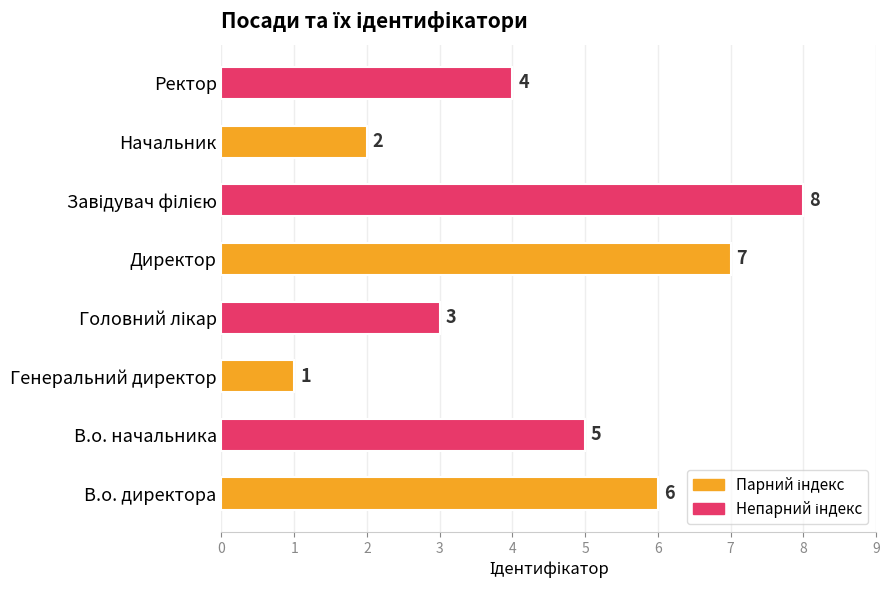

Reading top to bottom, what are all the values shown in this chart?

4	2	8	7	3	1	5	6